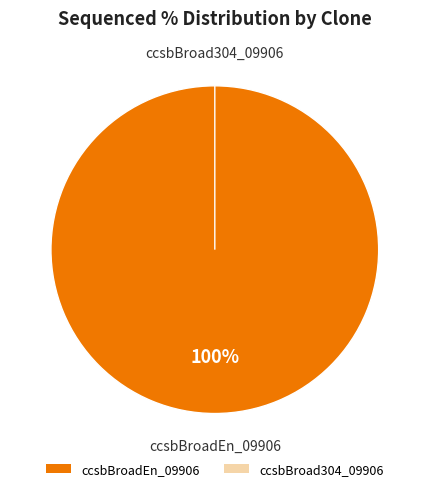

What is the majority slice?

ccsbBroadEn_09906